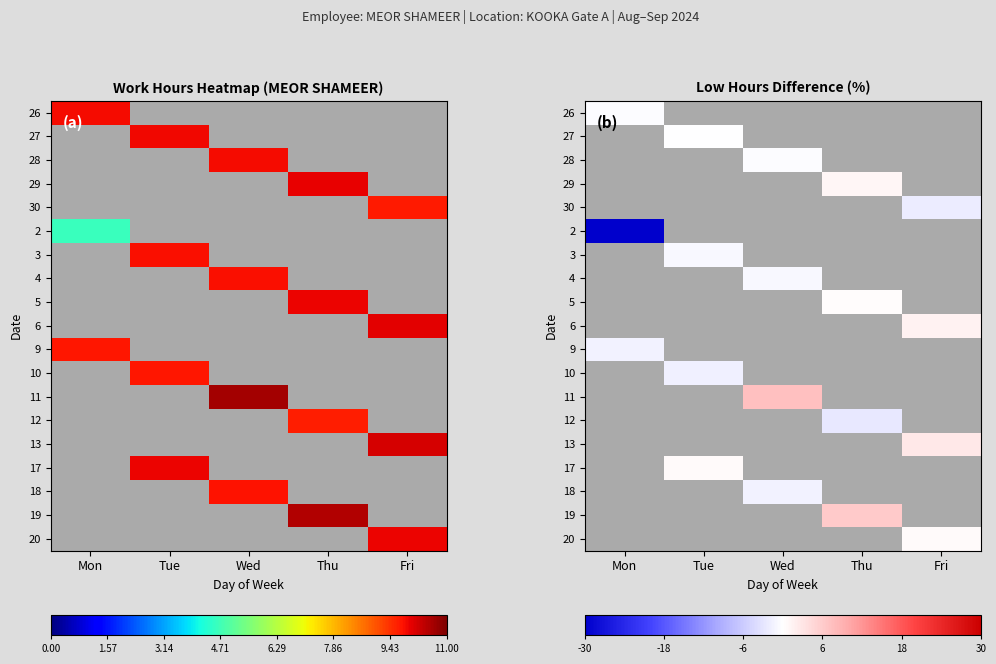

Which label corresponds to the smallest value in the chart?

Mon